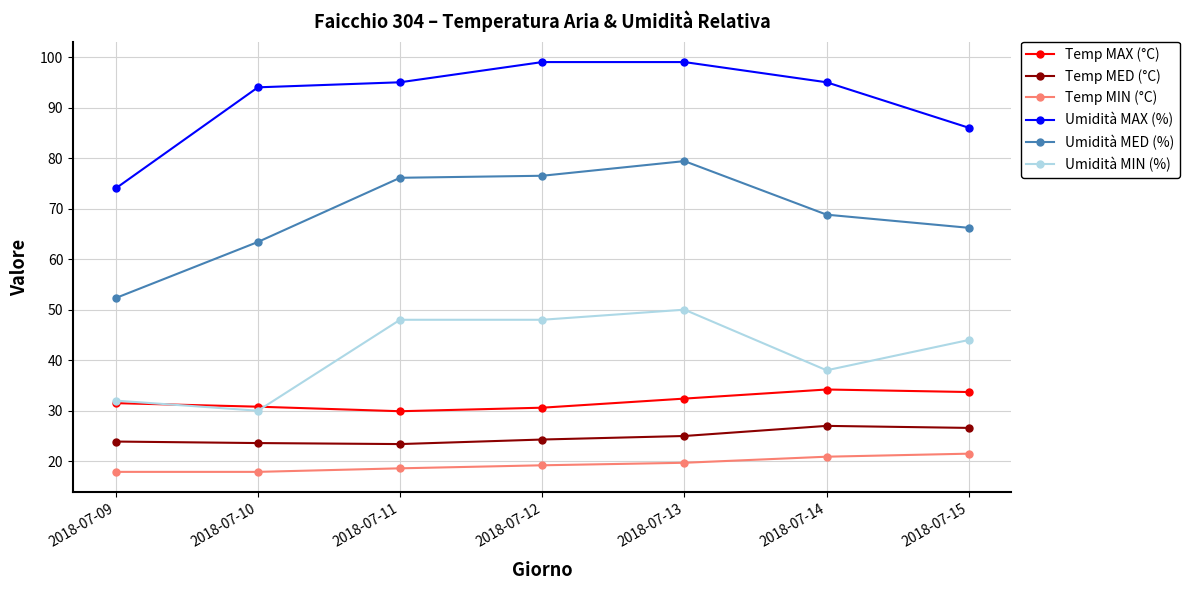

List the series in order of their peak value, lowest first.

Temp MIN (°C), Temp MED (°C), Temp MAX (°C), Umidità MIN (%), Umidità MED (%), Umidità MAX (%)